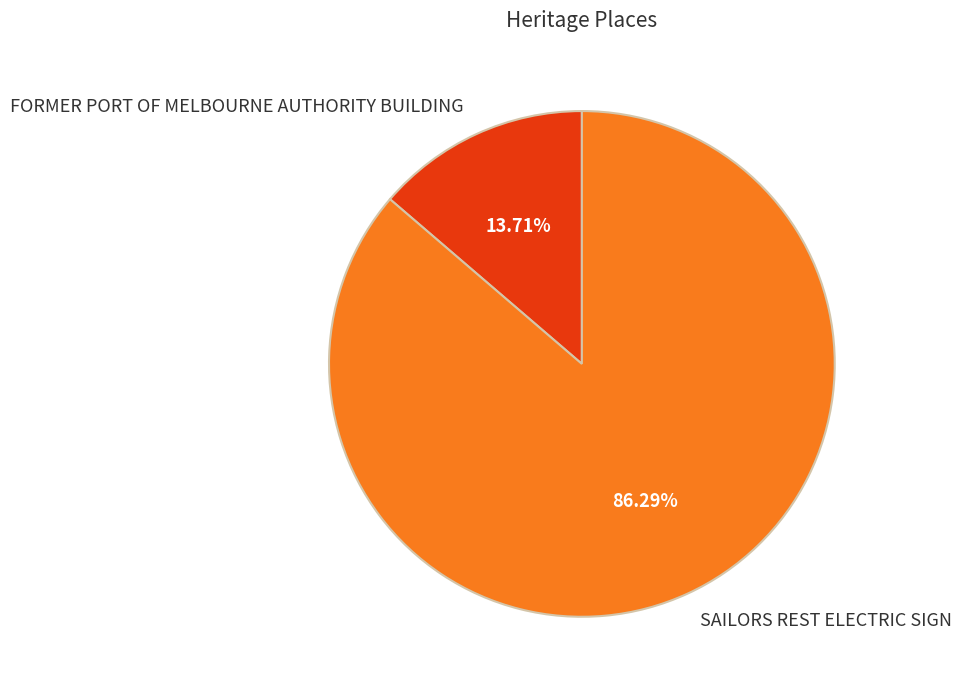

Rank the categories by value from lowest to highest.

FORMER PORT OF MELBOURNE AUTHORITY BUILDING, SAILORS REST ELECTRIC SIGN